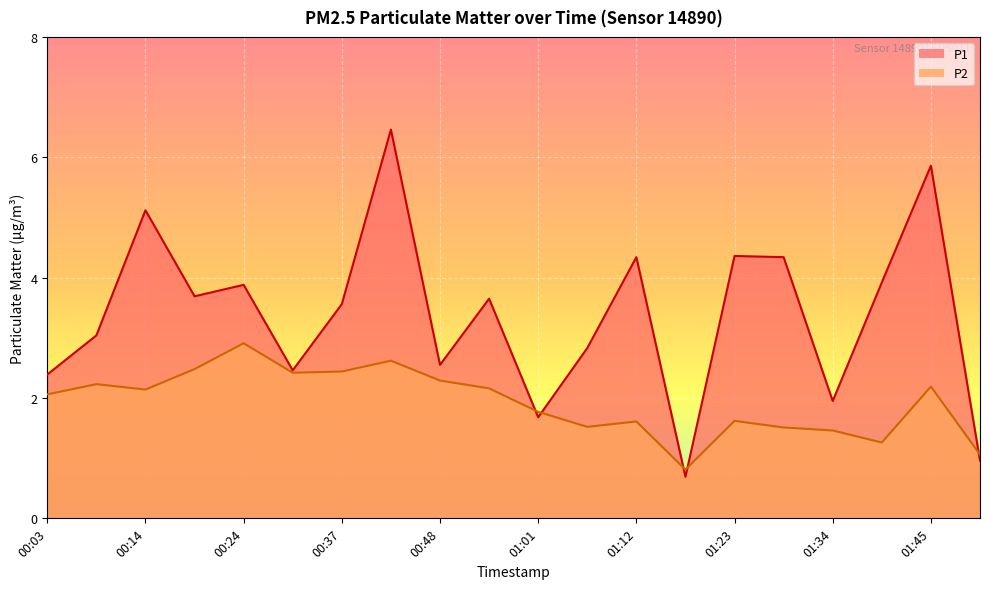

Which series has the widest spread of values?

P1